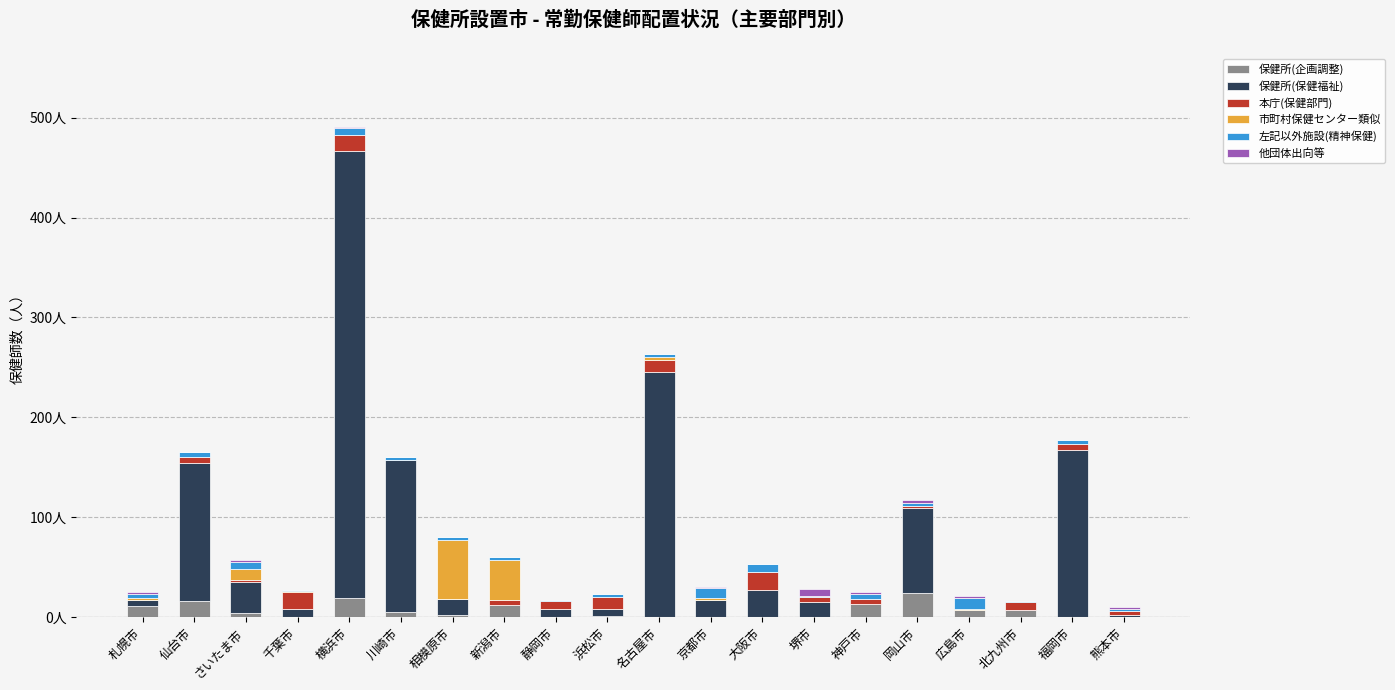

Are the bars grouped side by side (vs. stacked)?

No